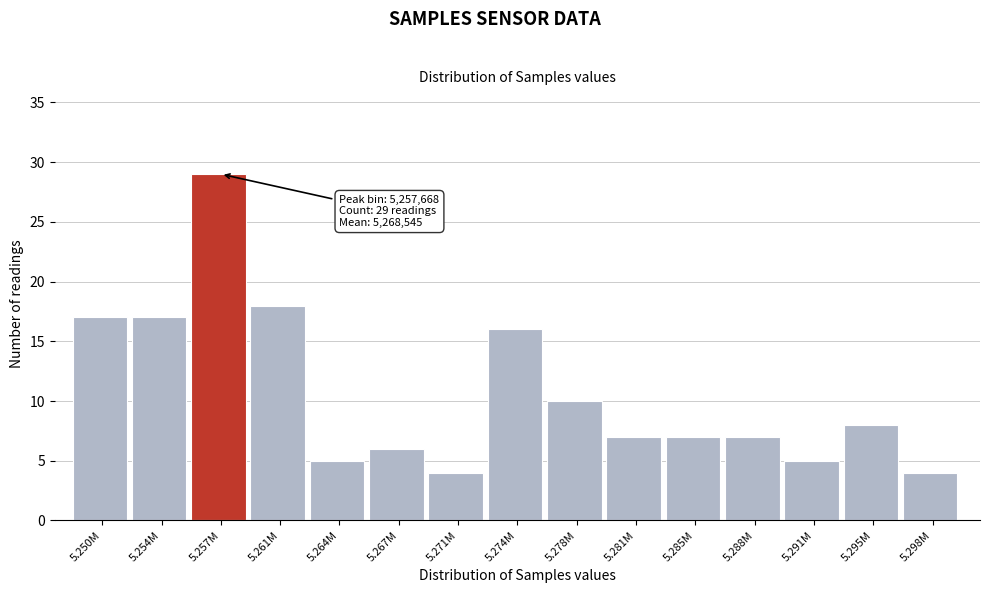

Reading left to right, what are all the values shown in this chart?

17	17	29	18	5	6	4	16	10	7	7	7	5	8	4